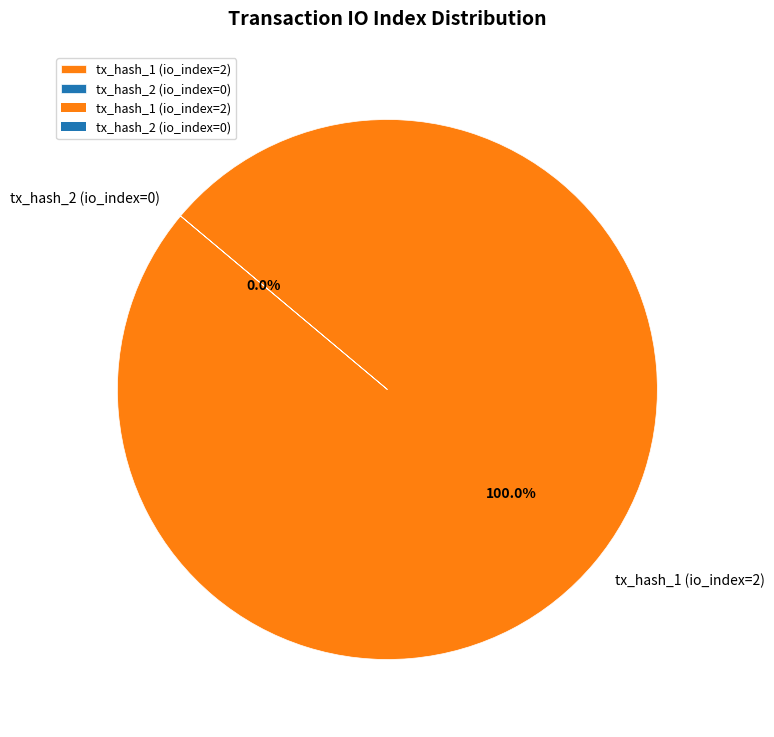

Combined, what portion of the pie is tx_hash_1 (io_index=2) and tx_hash_2 (io_index=0)?

100.0%